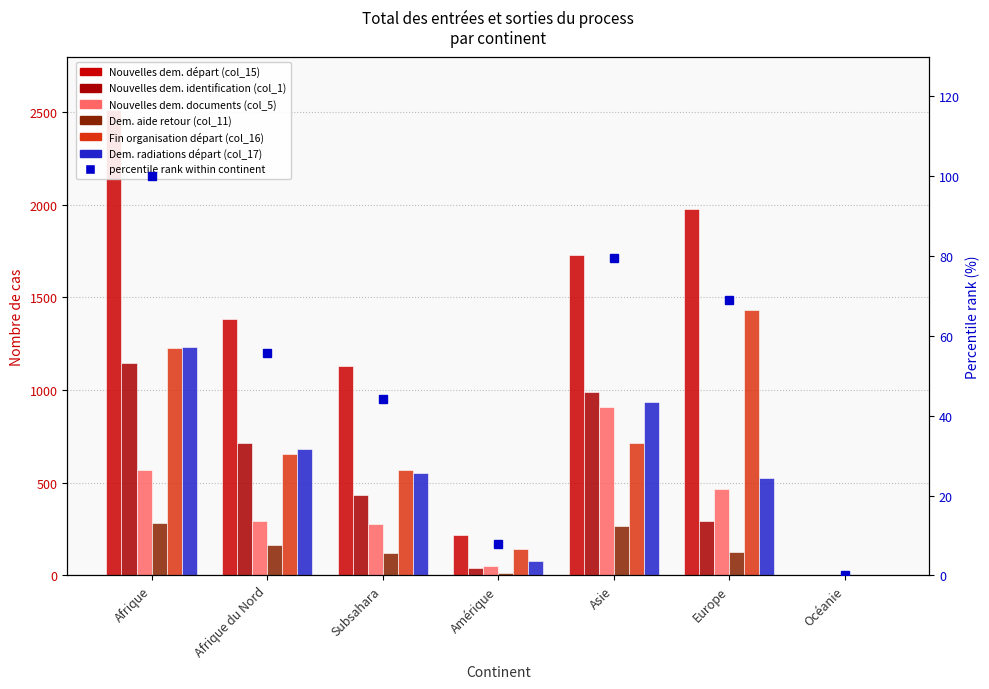

Read the Dem. radiations départ (col_17) value at Afrique du Nord, to the nearest 100.

700